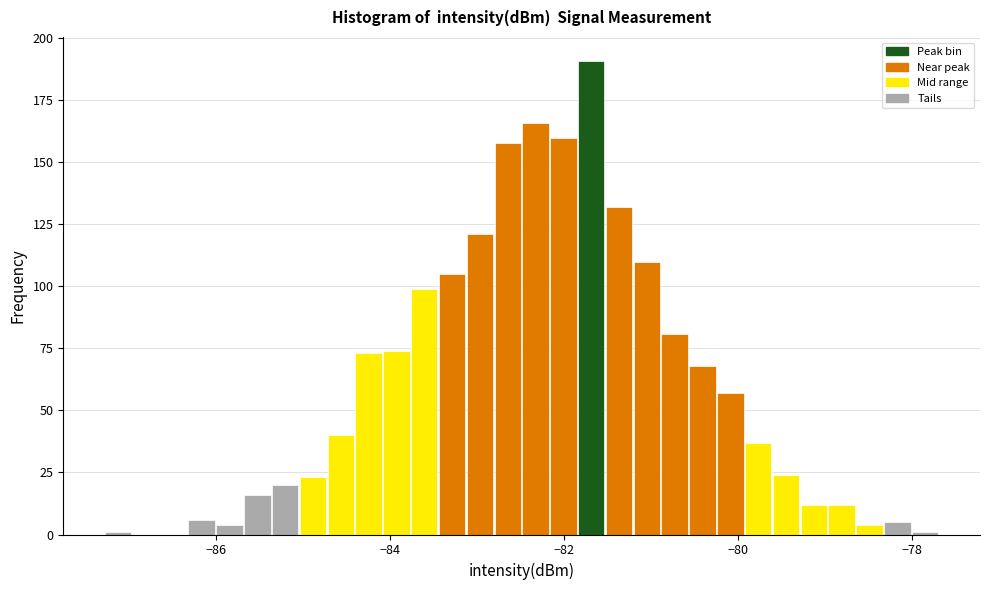

Read against the x-axis, roughly where is the centre of the tallest bar?

-81.6